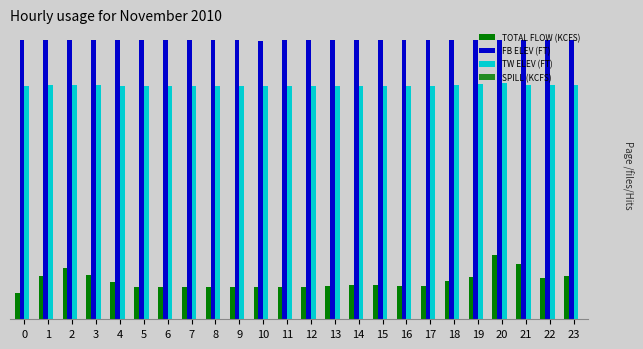

What is the value of the FB ELEV (FT) bar at the 6th from the left?

483.6